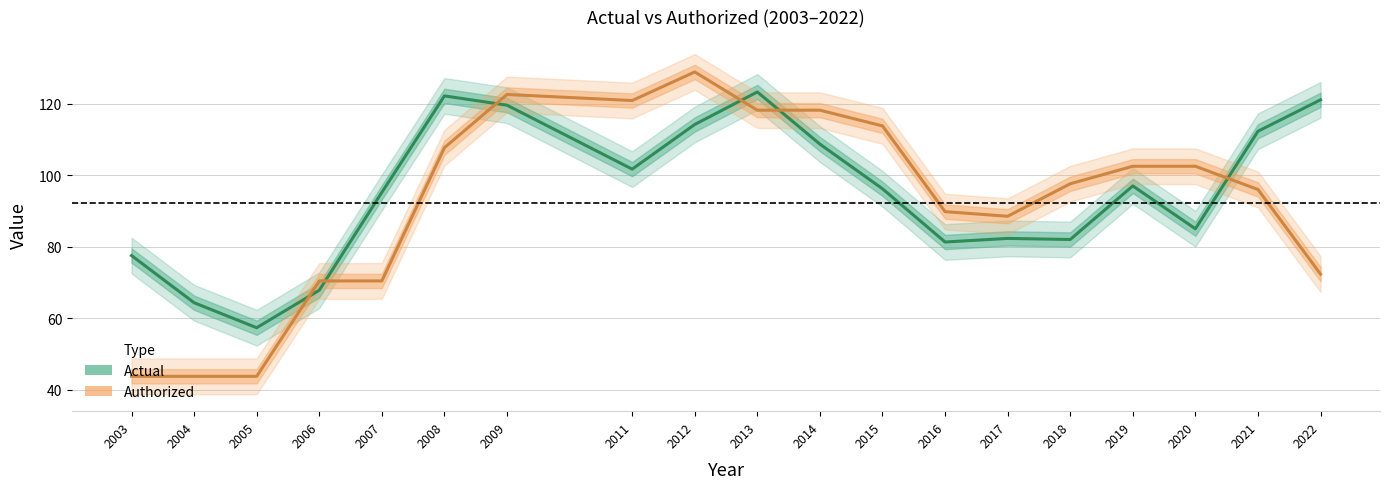

At which category does Authorized reach its first local peak?

2009